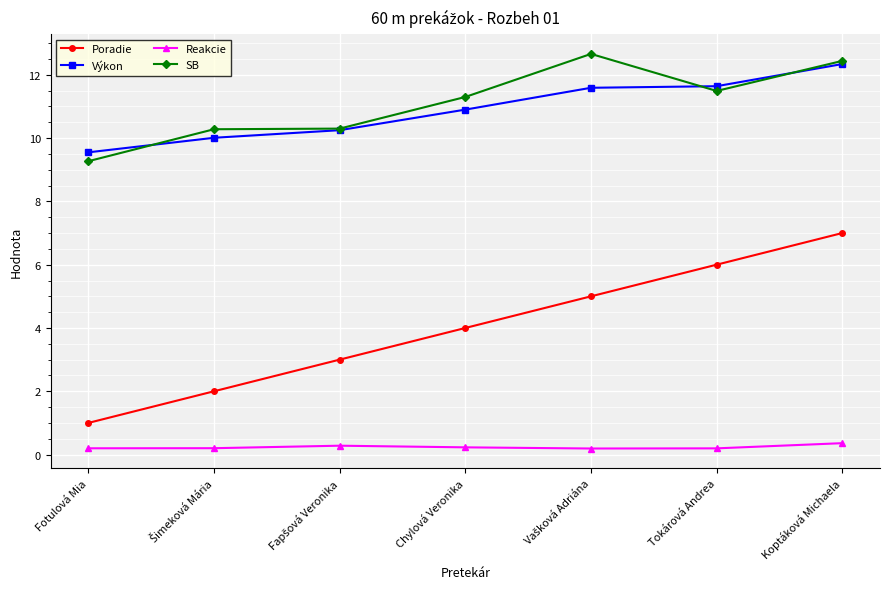

Which series has the largest range (max minus min)?

Poradie